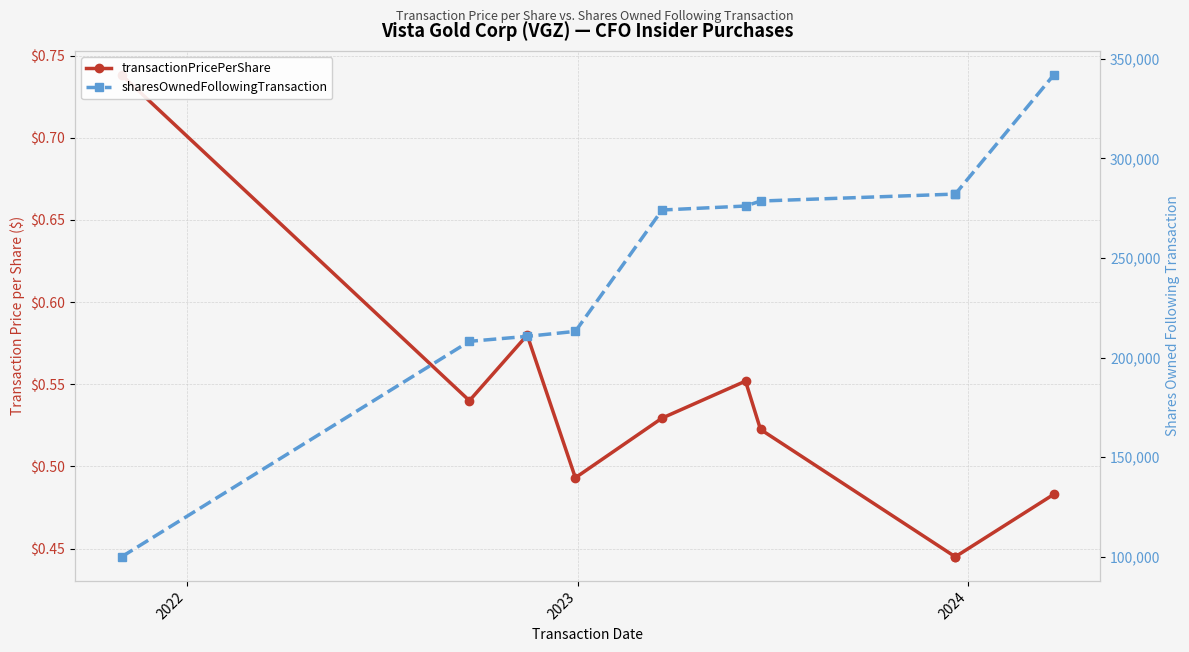

List the series in order of their peak value, lowest first.

transactionPricePerShare, sharesOwnedFollowingTransaction